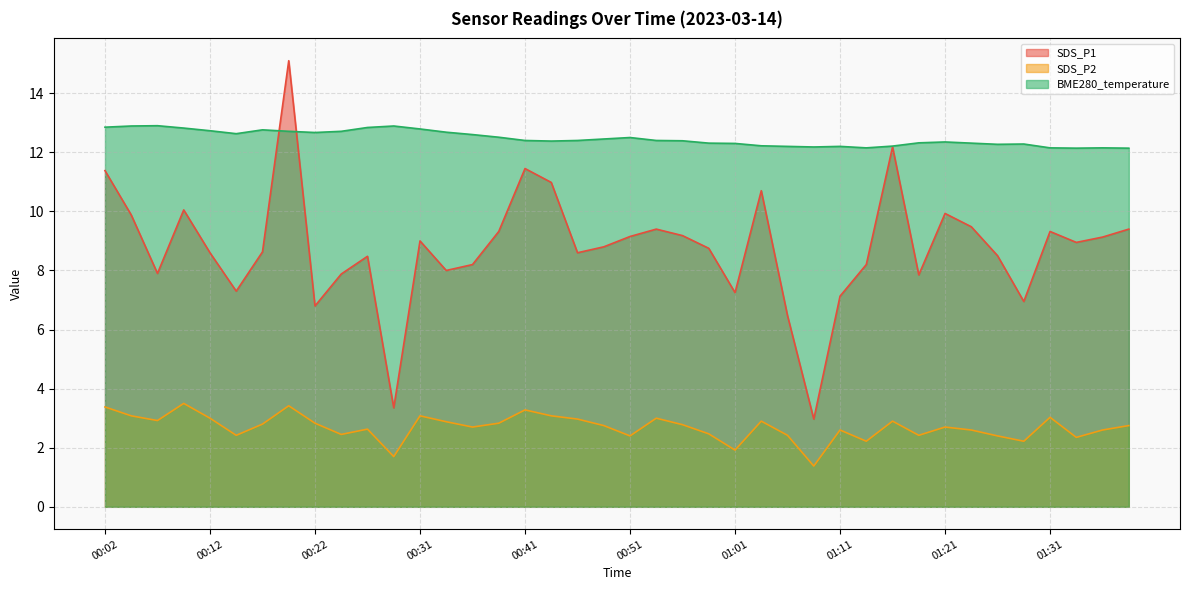

How many lines are shown in the chart?

3